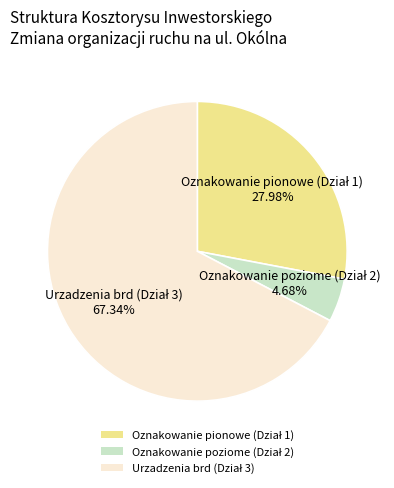

Is there a majority slice in this chart?

Yes